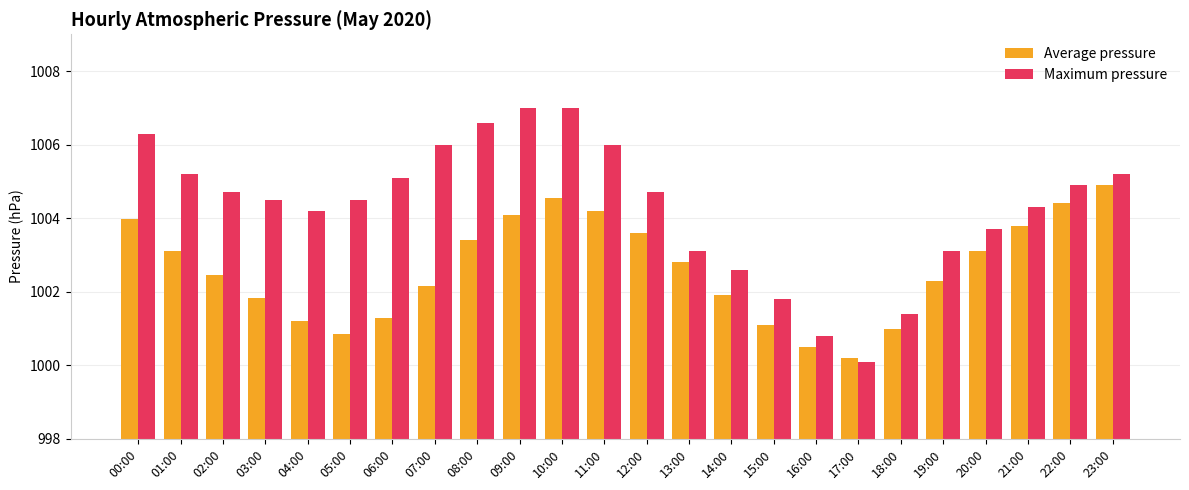

Are the bars horizontal?

No